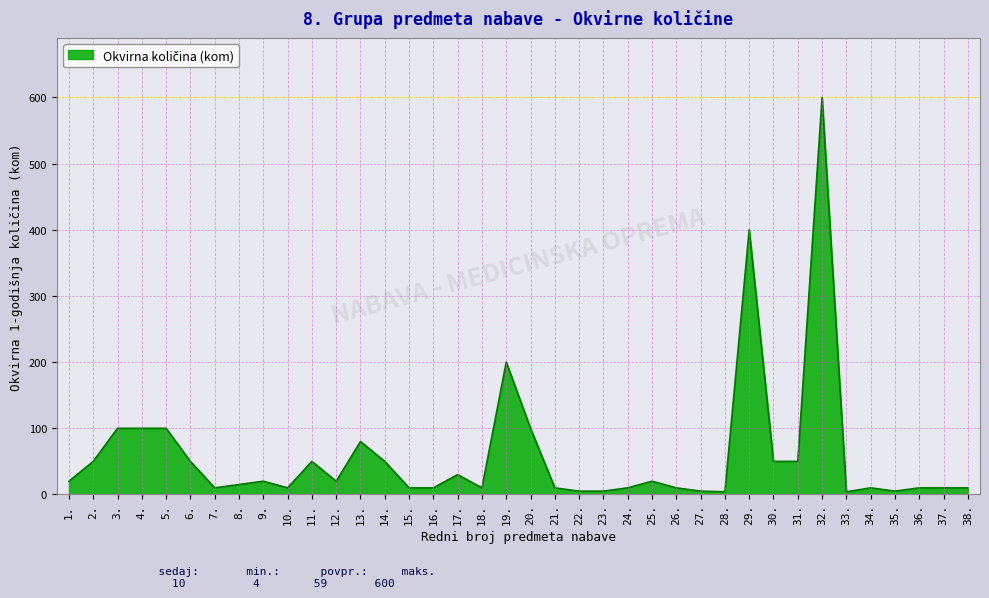

The chart shows a value of 10 at 10.. True or false?

True